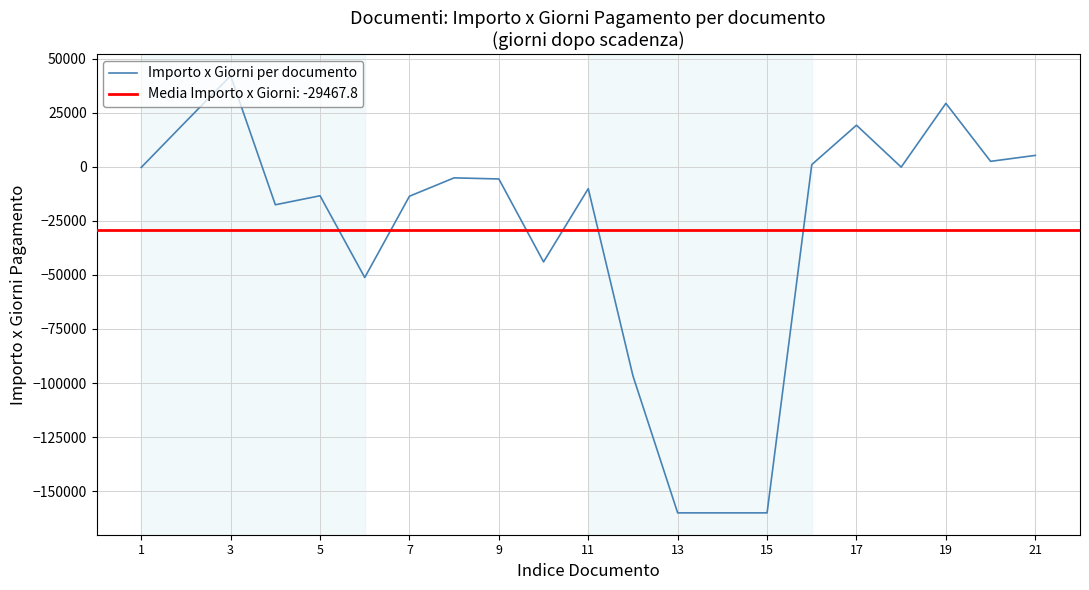

Between 21 and 17, which is larger?

17